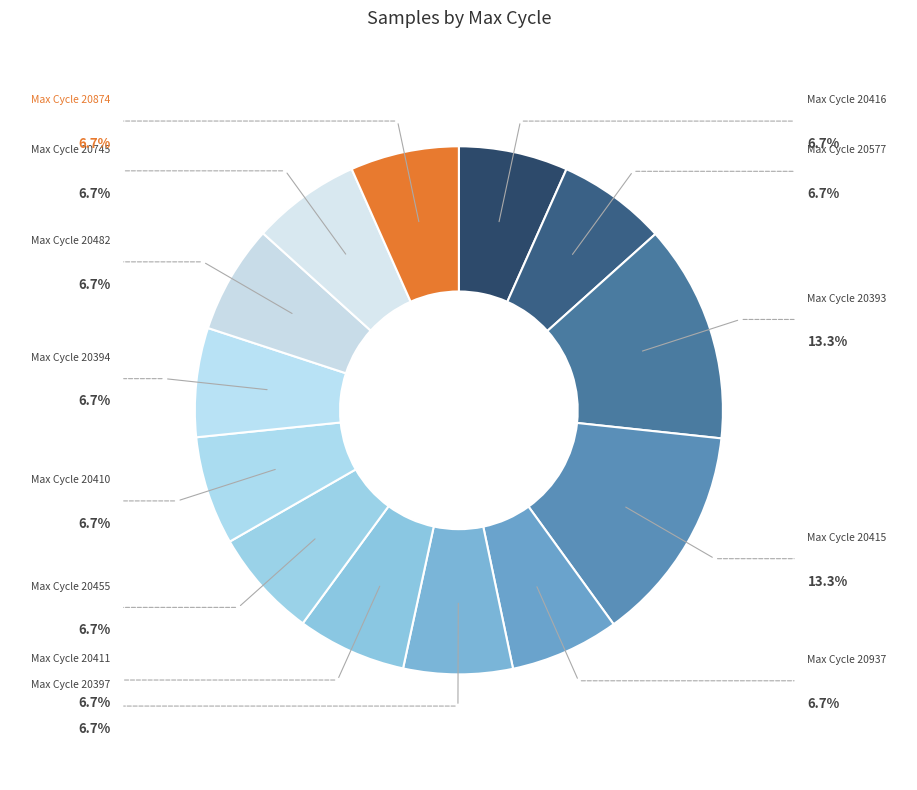

How many segments does this pie chart have?

13